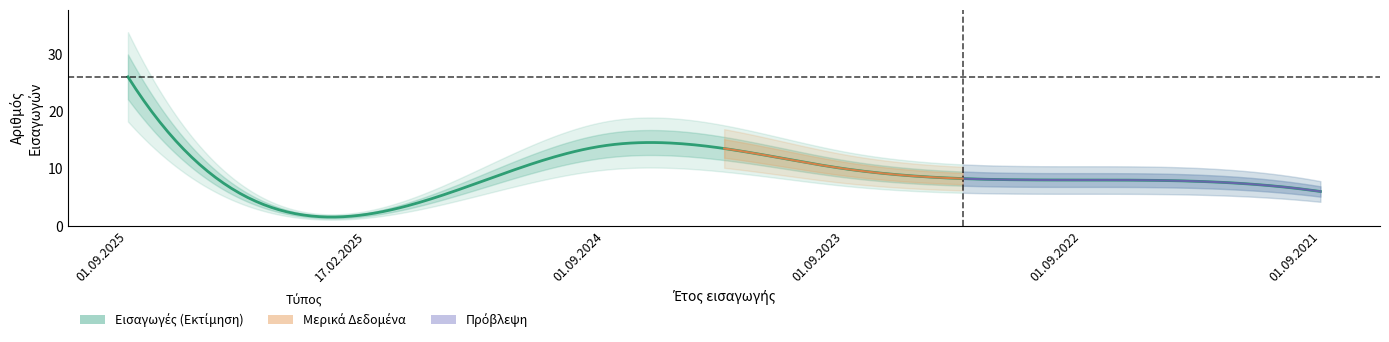

What is the greatest value displayed?

26